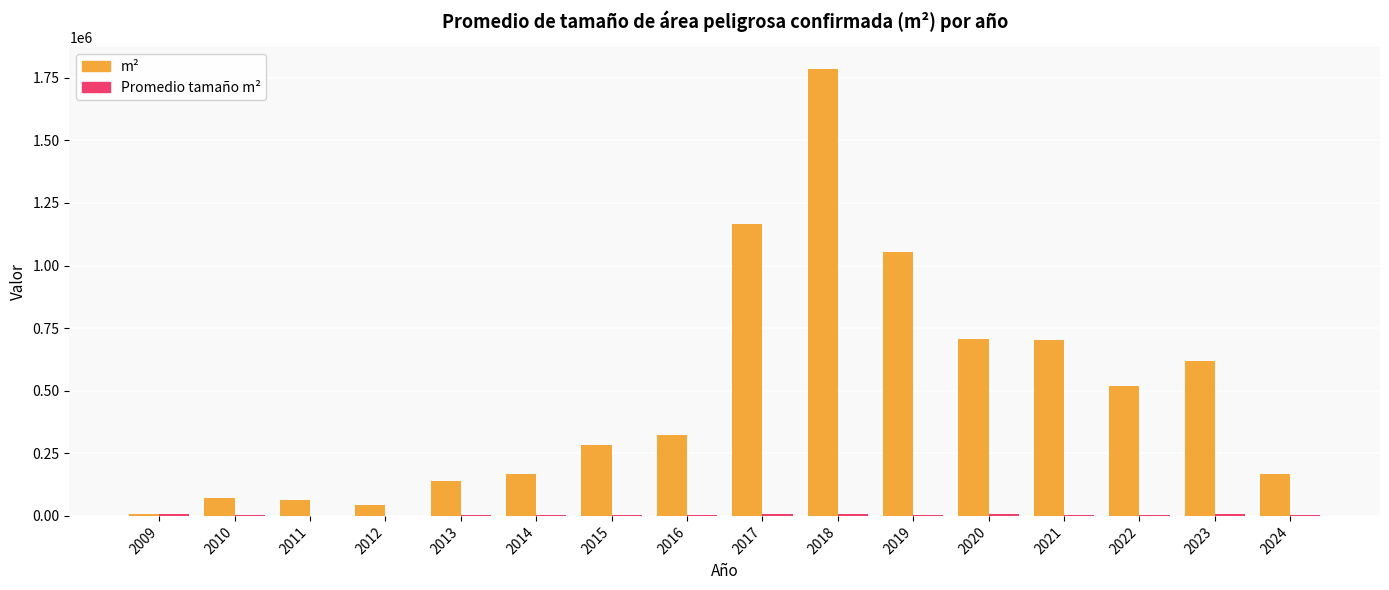

Which series has the largest range (max minus min)?

m²